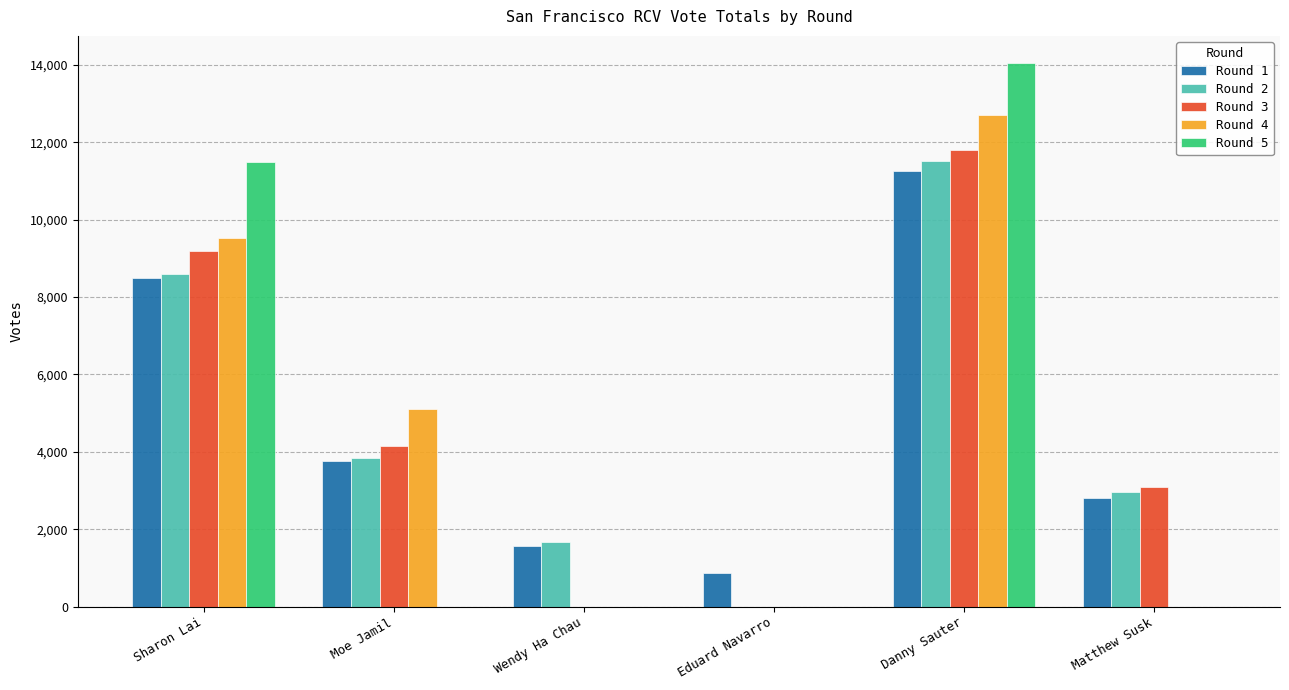

How many series are shown in this chart?

5